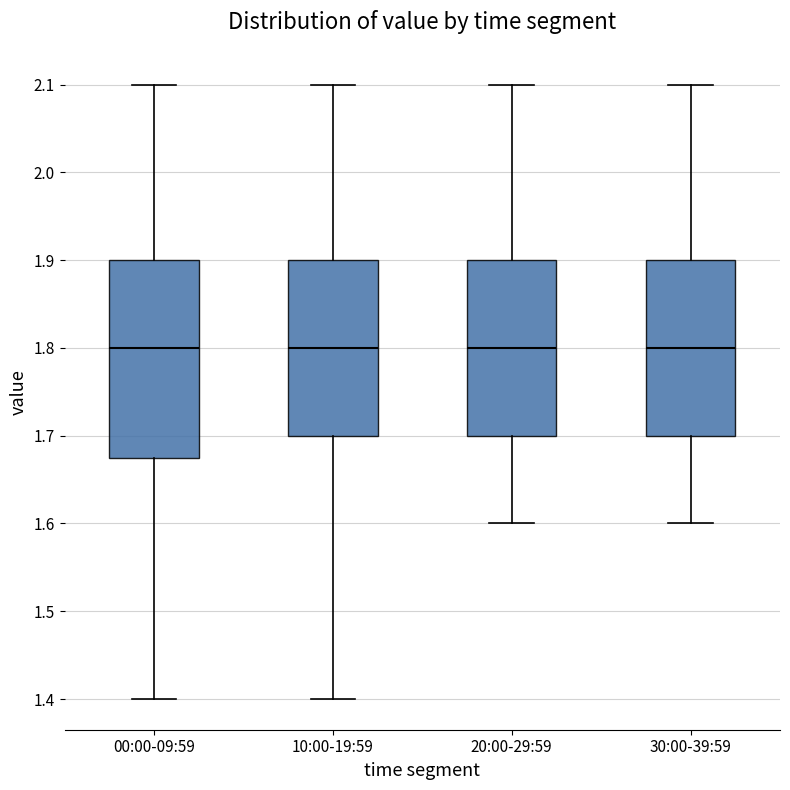

Reading left to right, read every box against the y-axis: the position of its median line, the range the box covers, and the ends of its whiskers. The values are not printed on the chart, so give them approximately, as read against the axis.

00:00-09:59: median 1.80, box 1.68 to 1.90, whiskers 1.40 to 2.10
10:00-19:59: median 1.80, box 1.70 to 1.90, whiskers 1.40 to 2.10
20:00-29:59: median 1.80, box 1.70 to 1.90, whiskers 1.60 to 2.10
30:00-39:59: median 1.80, box 1.70 to 1.90, whiskers 1.60 to 2.10